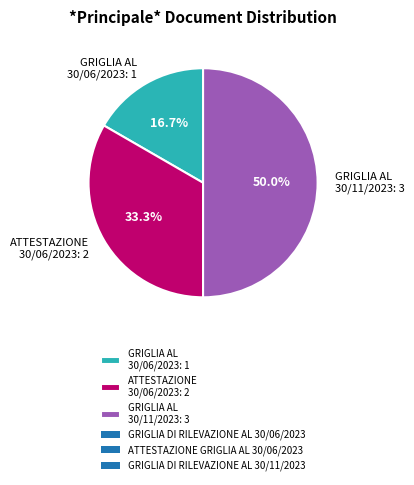

Is ATTESTAZIONE 30/06/2023: 2 the majority of the pie?

No